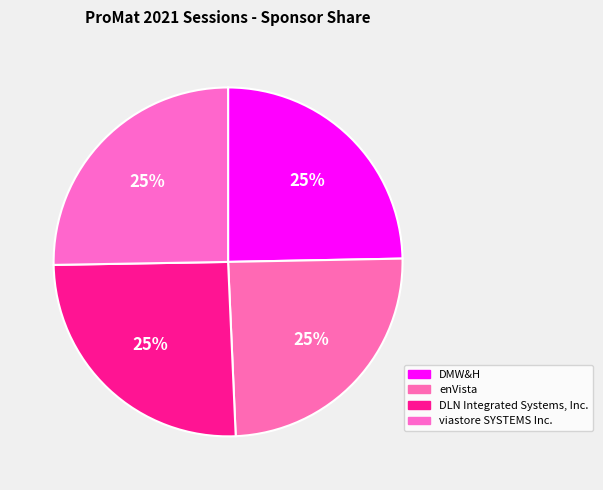

How many segments does this pie chart have?

4